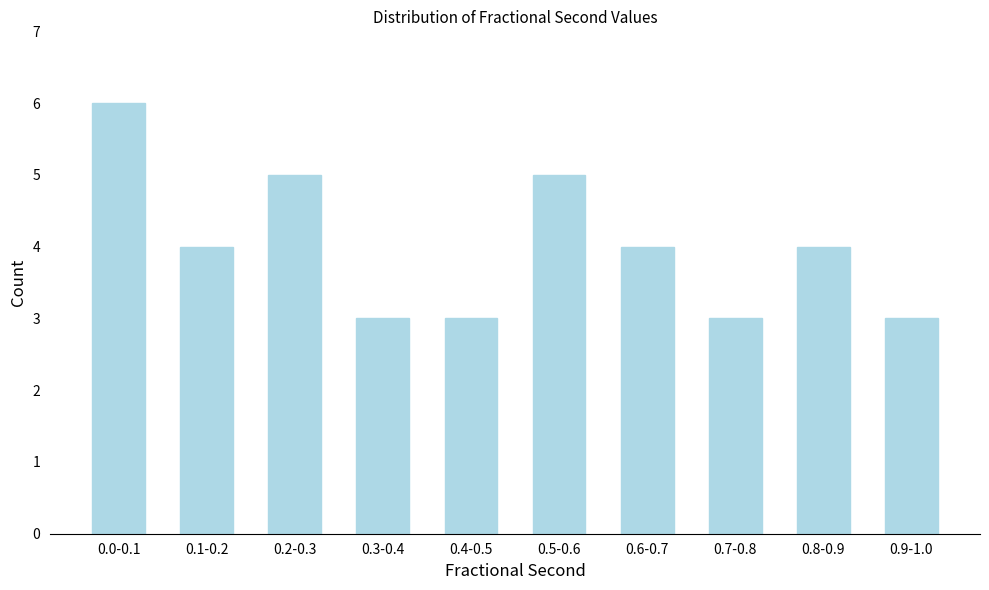

Reading left to right, what are all the values shown in this chart?

0.0-0.1=6	0.1-0.2=4	0.2-0.3=5	0.3-0.4=3	0.4-0.5=3	0.5-0.6=5	0.6-0.7=4	0.7-0.8=3	0.8-0.9=4	0.9-1.0=3